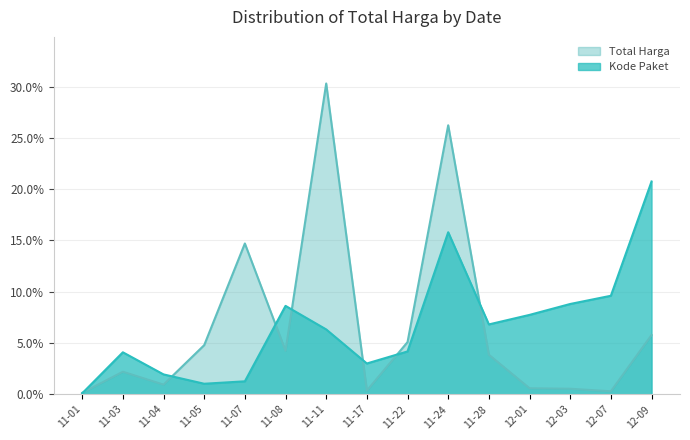

The value of Total Harga at 11-05 is 0.1. True or false?

False